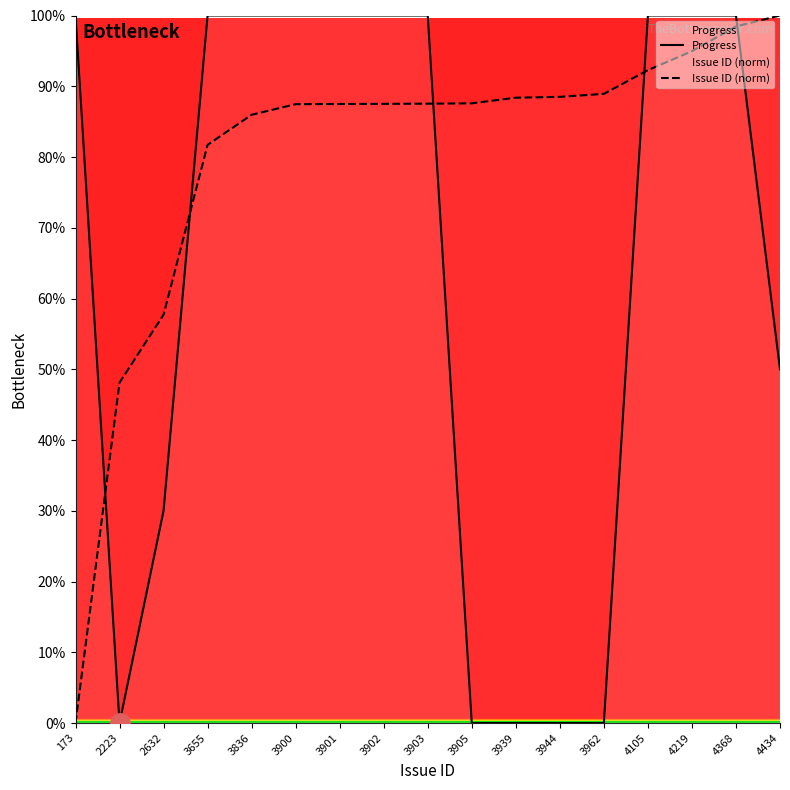

After their last crossing, which series has the higher values: Progress or Issue ID (norm)?

Issue ID (norm)